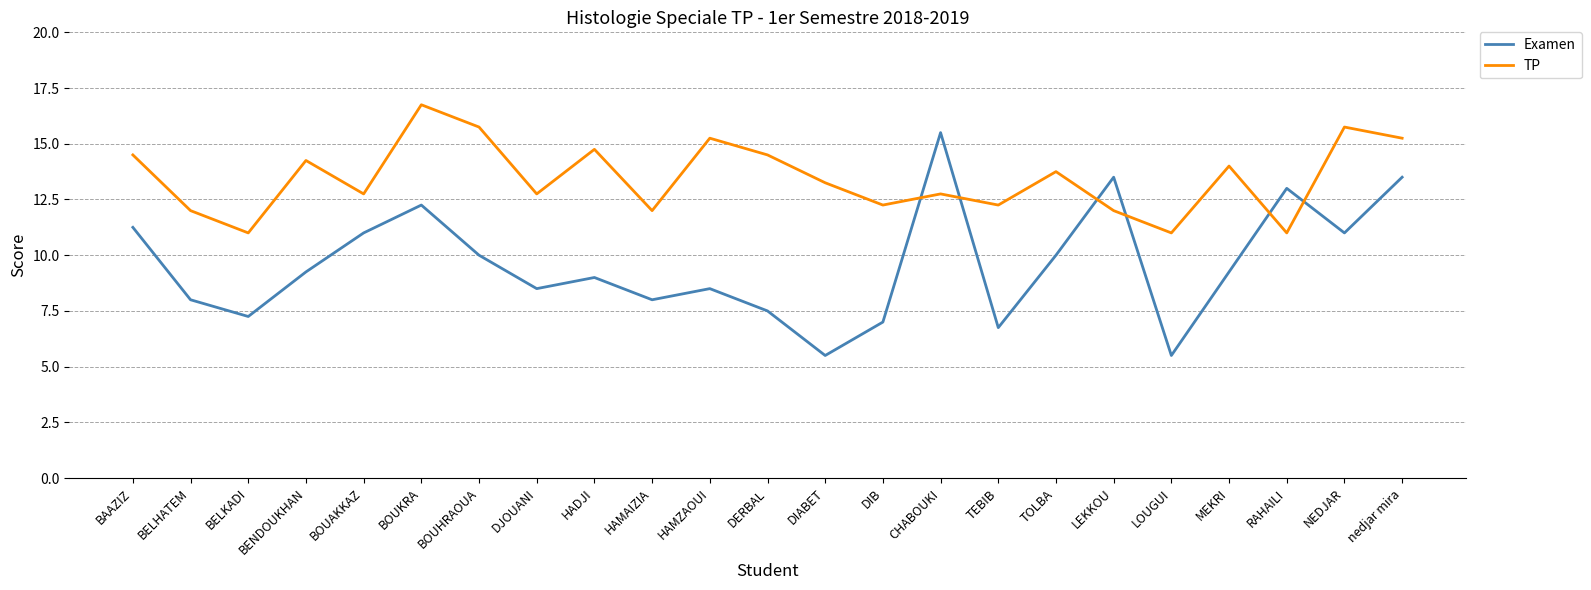

Is this an area chart (filled region under the line)?

No